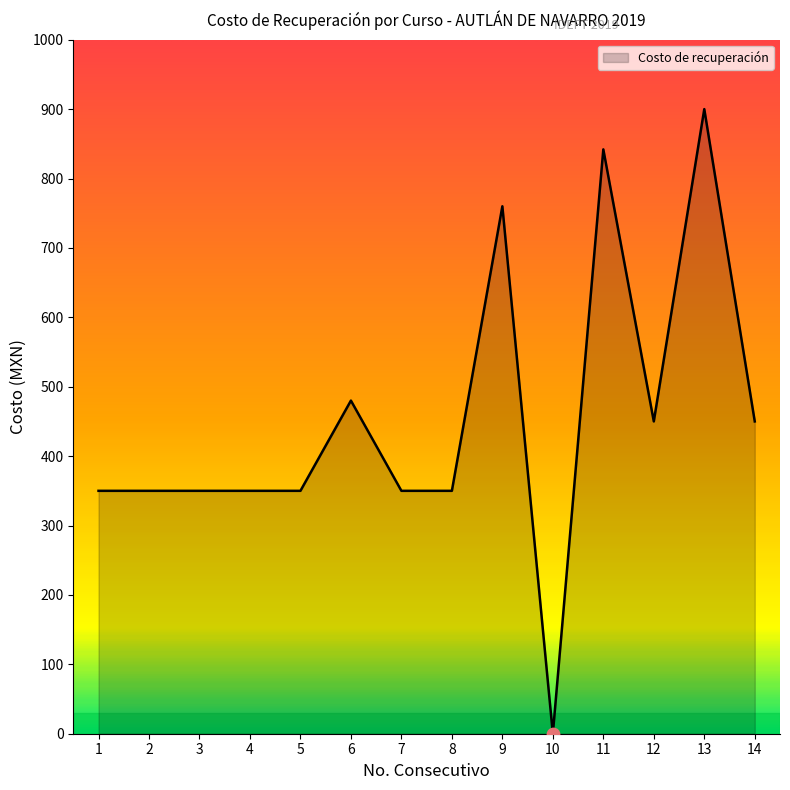

What is the change in value from 6 to 8?

-130